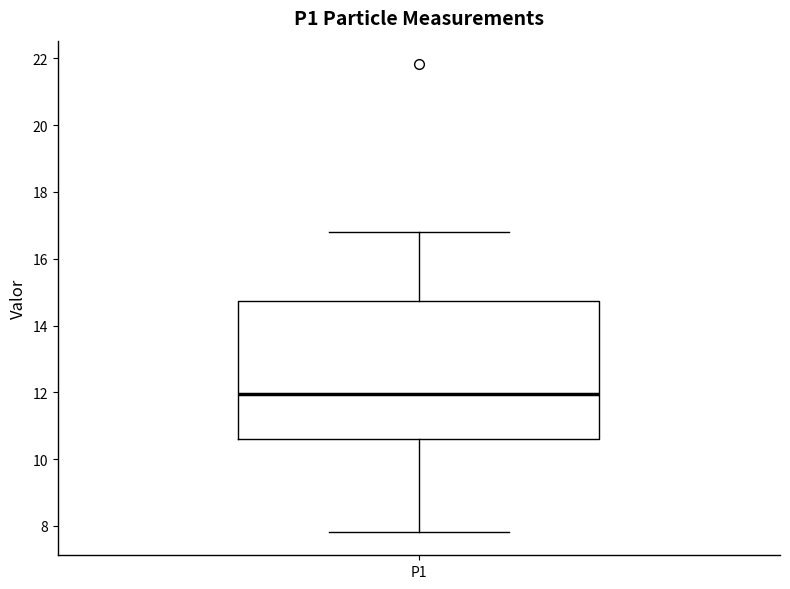

Where is the lower edge of the box for P1 on the y-axis? The values are not printed on the chart, so give them approximately, as read against the axis.

10.6